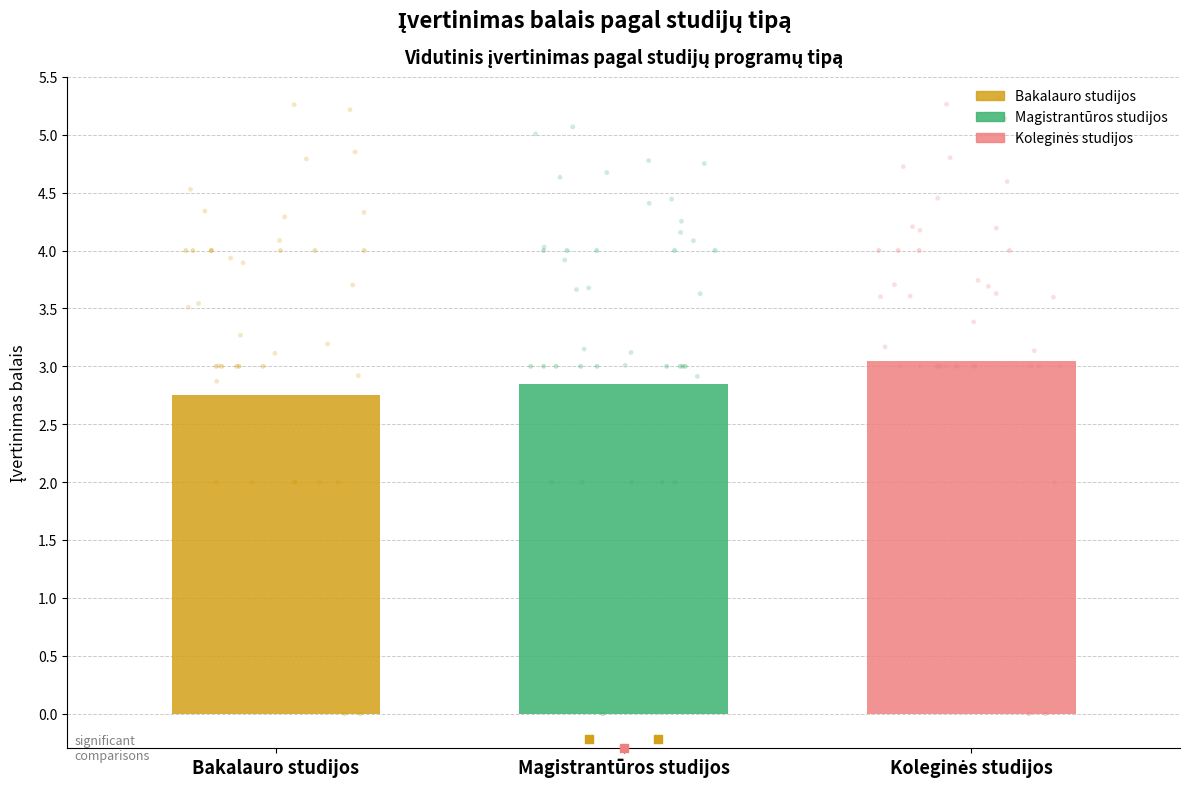

Which series has the widest spread of Y values?

Bakalauro studijos